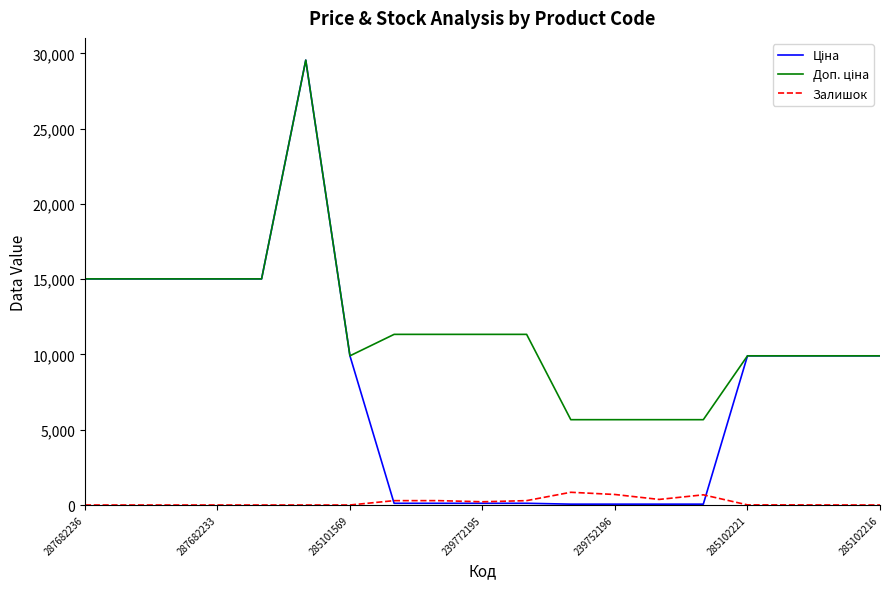

What is the greatest value displayed?

29548.9